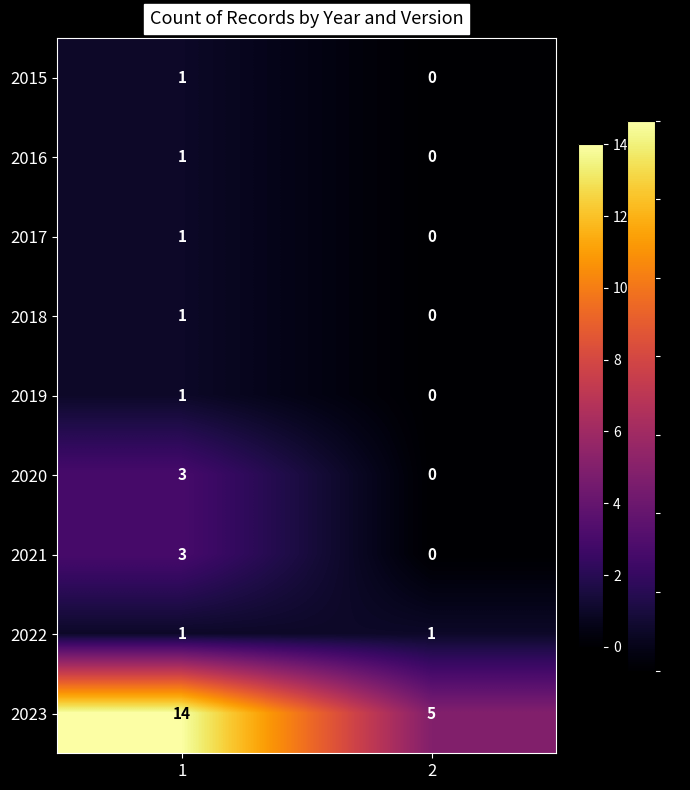

Which series has the largest range (max minus min)?

2023